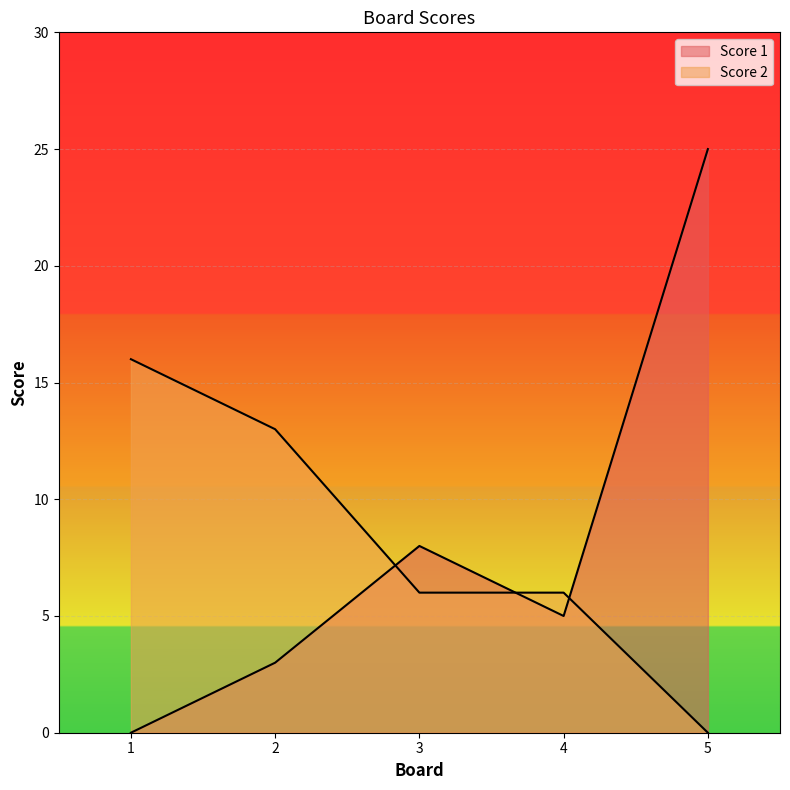

Reading right to left, what are all the values shown in this chart?

Score 1: 25	5	8	3	0
Score 2: 0	6	6	13	16